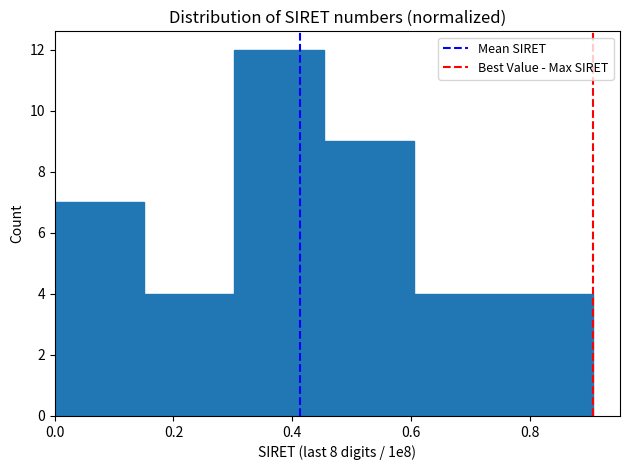

Reading left to right, list every bar in this chart as the range it spans on the x-axis followed by its height. Neither the bar edges nor the heights are printed on the chart, so give them approximately, as read against the axes.

0.00 to 0.16: 7
0.16 to 0.30: 4
0.30 to 0.46: 12
0.46 to 0.60: 9
0.60 to 0.76: 4
0.76 to 0.90: 4